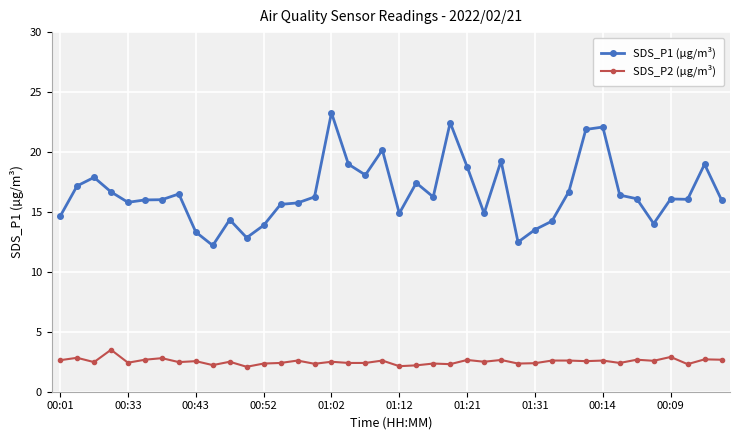

True or false: SDS_P1 (µg/m³) and SDS_P2 (µg/m³) intersect in this chart.

False